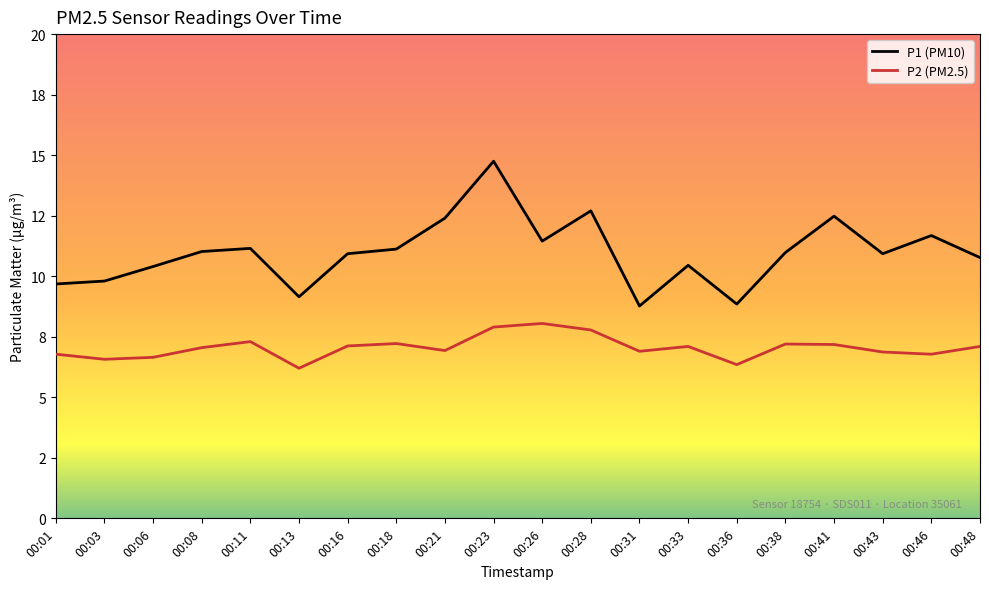

What is the difference between the maximum and minimum values in the P2 (PM2.5) series?

1.9